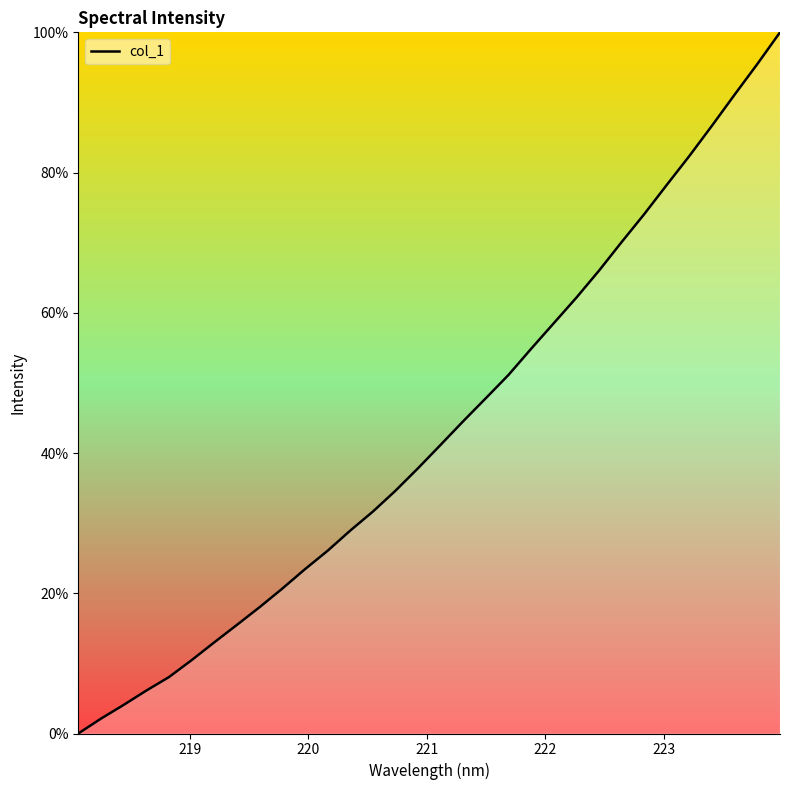

What is the greatest value displayed?

100.0